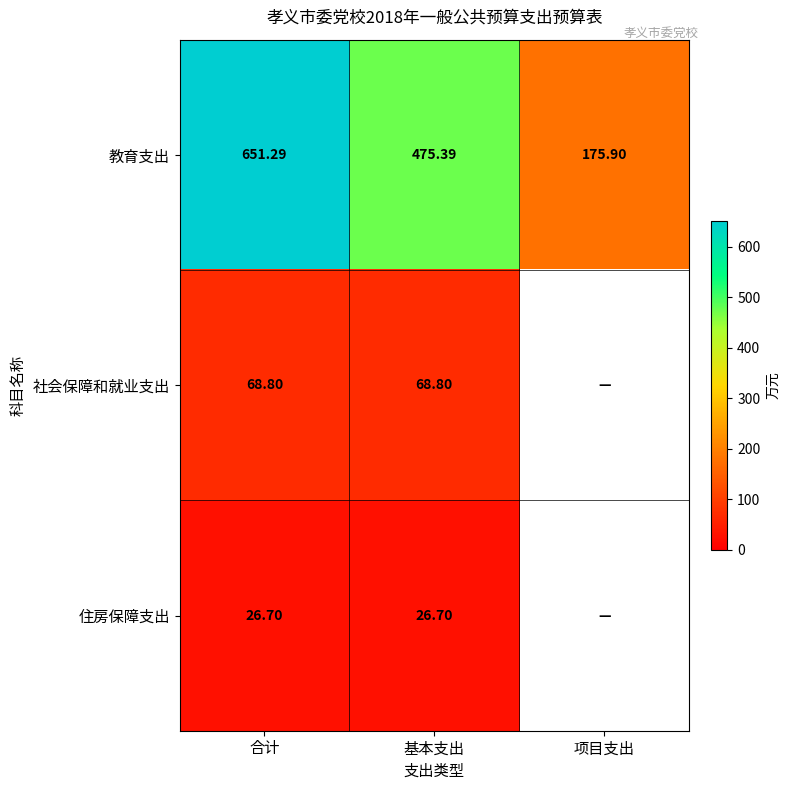

At 基本支出, list the series in order from smallest to largest.

住房保障支出, 社会保障和就业支出, 教育支出